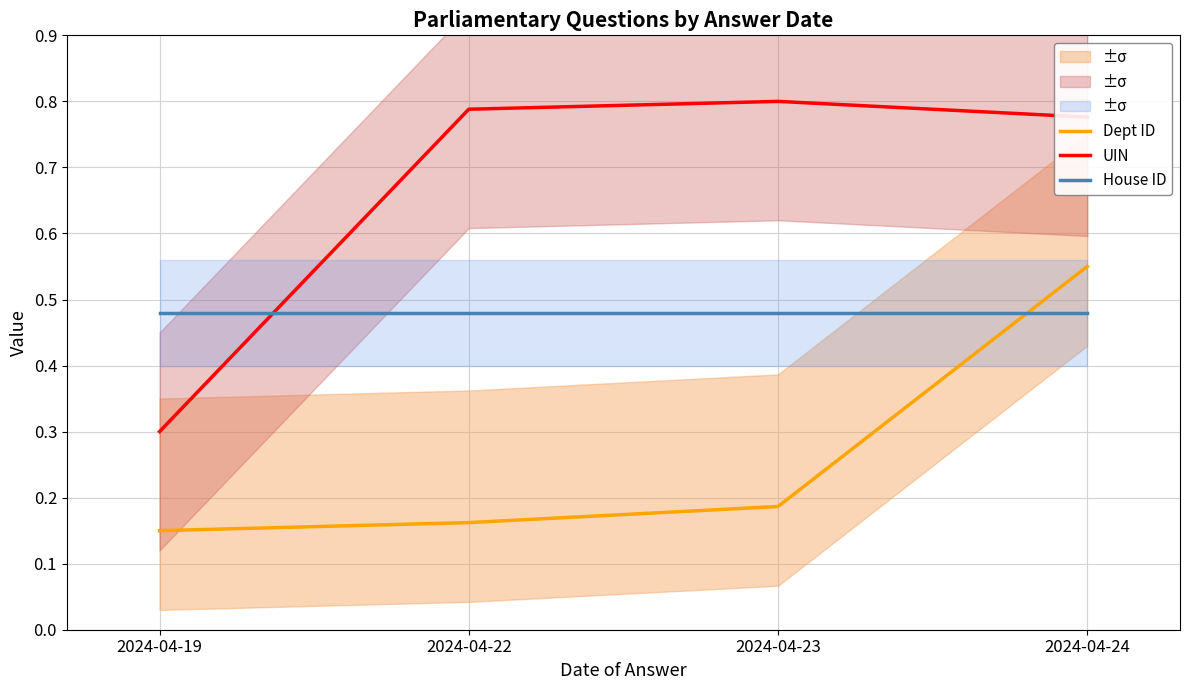

At which category does UIN reach its first local peak?

2024-04-23